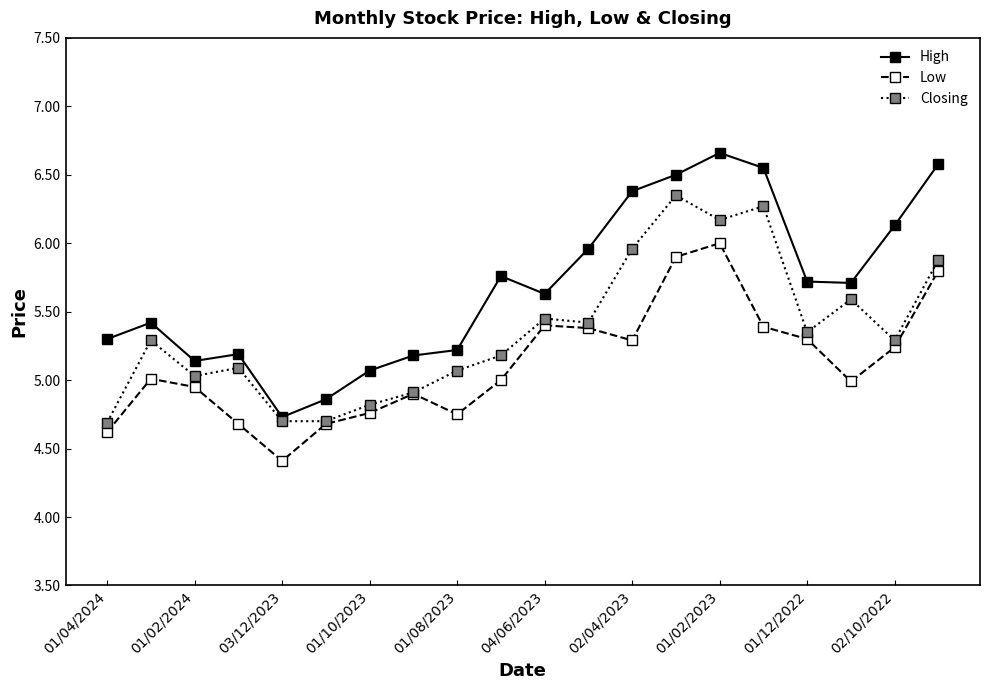

Count the number of data series in this chart.

3